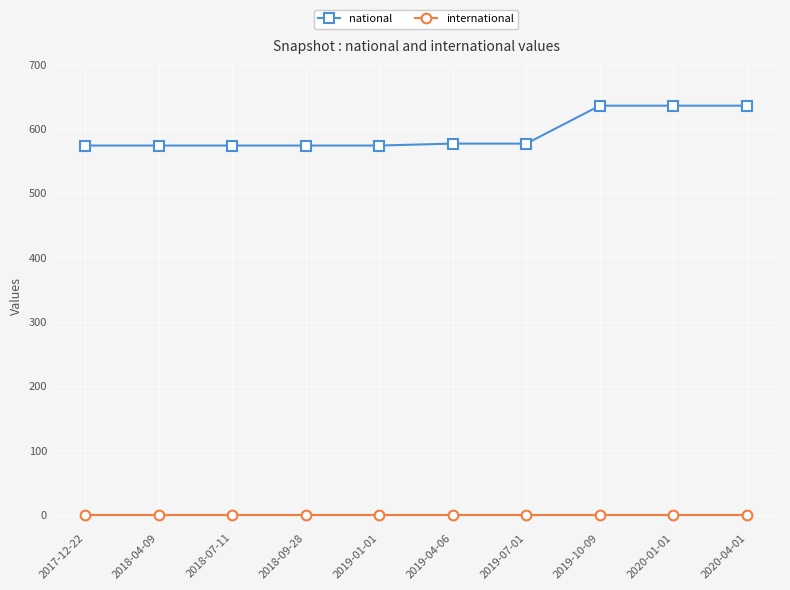

How many values in the national series are below 577?

5